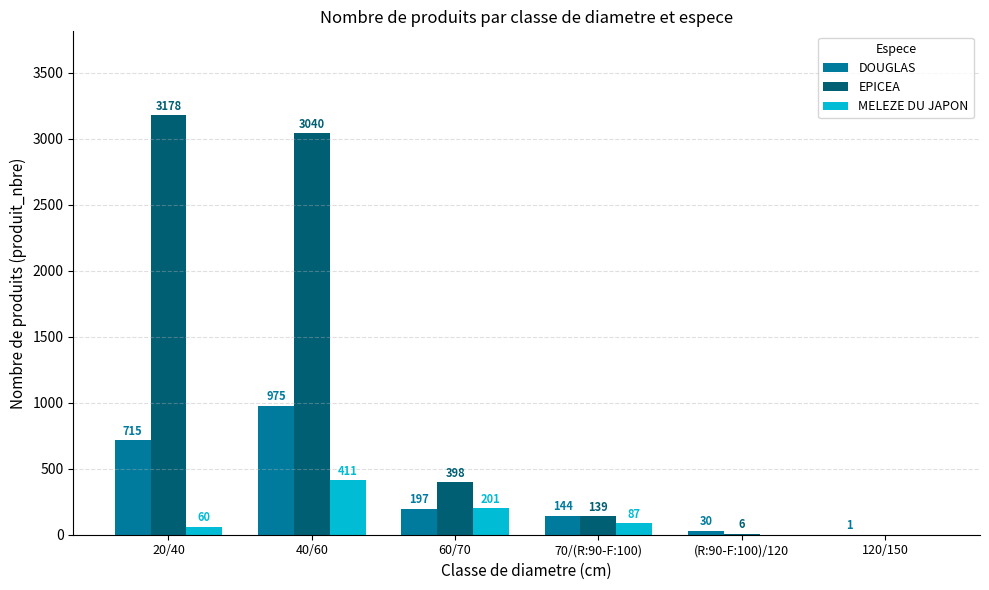

At which label is DOUGLAS closest to 488?

20/40